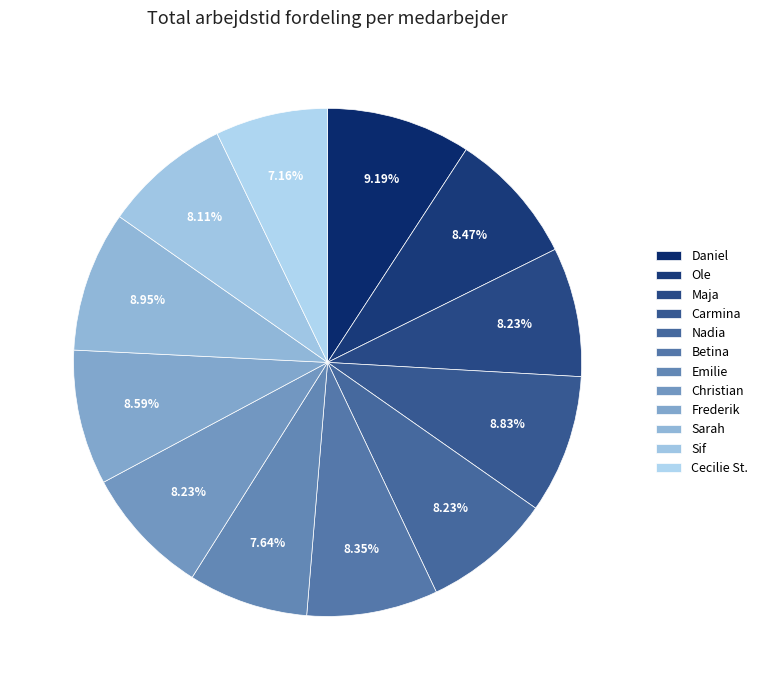

To the nearest percent, what percentage of the pie is Ole?

8%